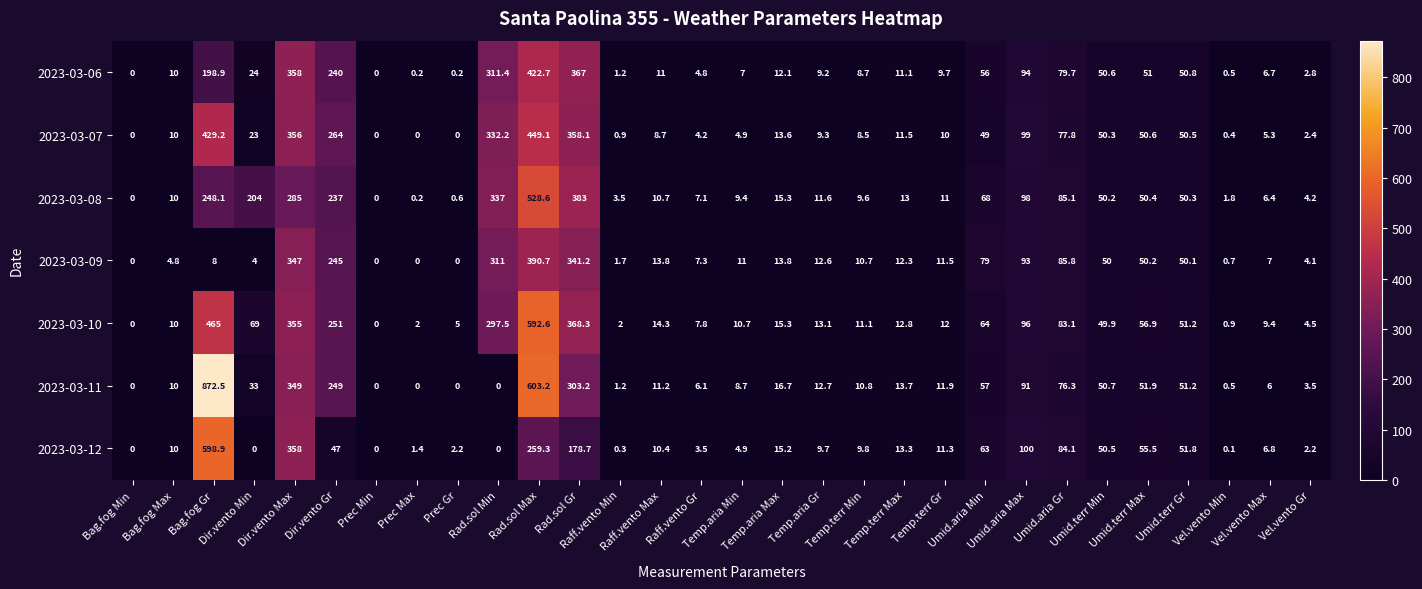

List the series in order of their peak value, highest first.

2023-03-11, 2023-03-12, 2023-03-10, 2023-03-08, 2023-03-07, 2023-03-06, 2023-03-09